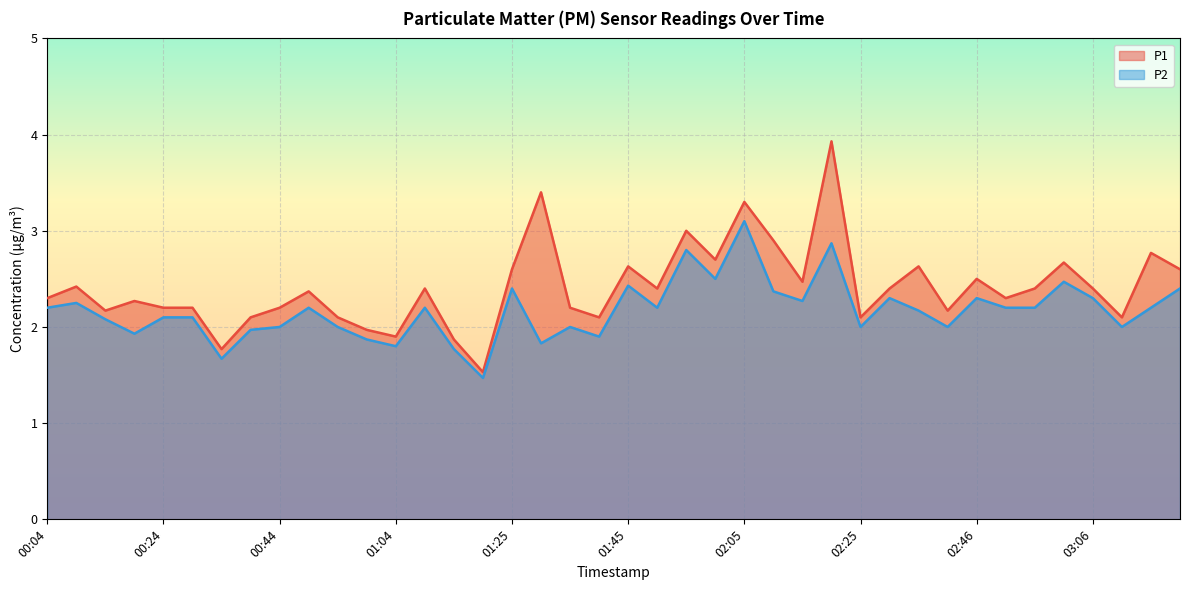

Does the chart display data point markers on the line(s)?

No